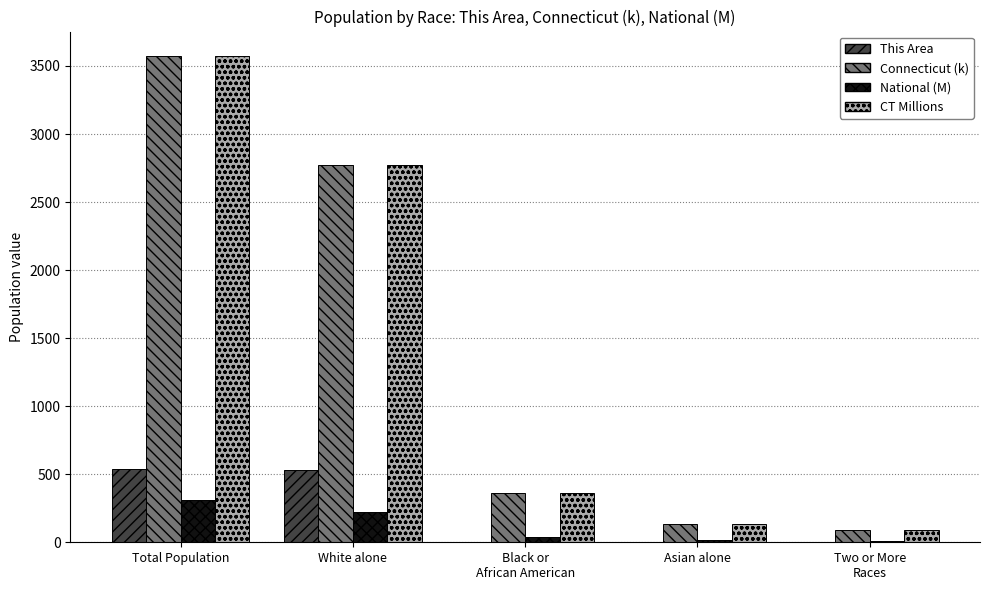

At which category does the chart reach its peak across all series?

Total Population